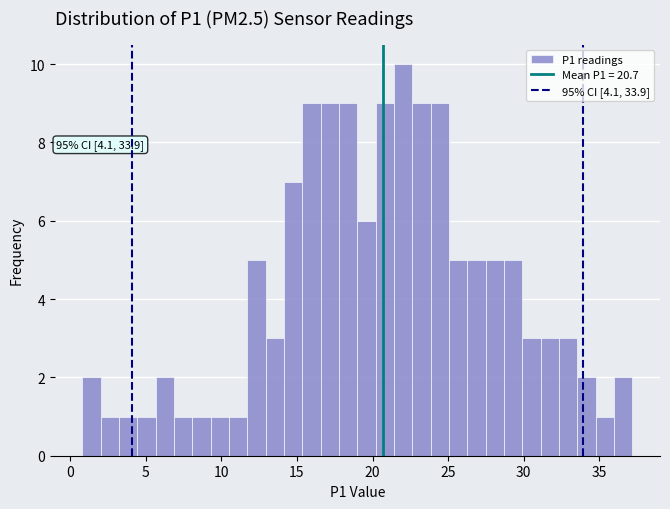

Read against the x-axis, roughly where is the centre of the tallest bar?

22.0